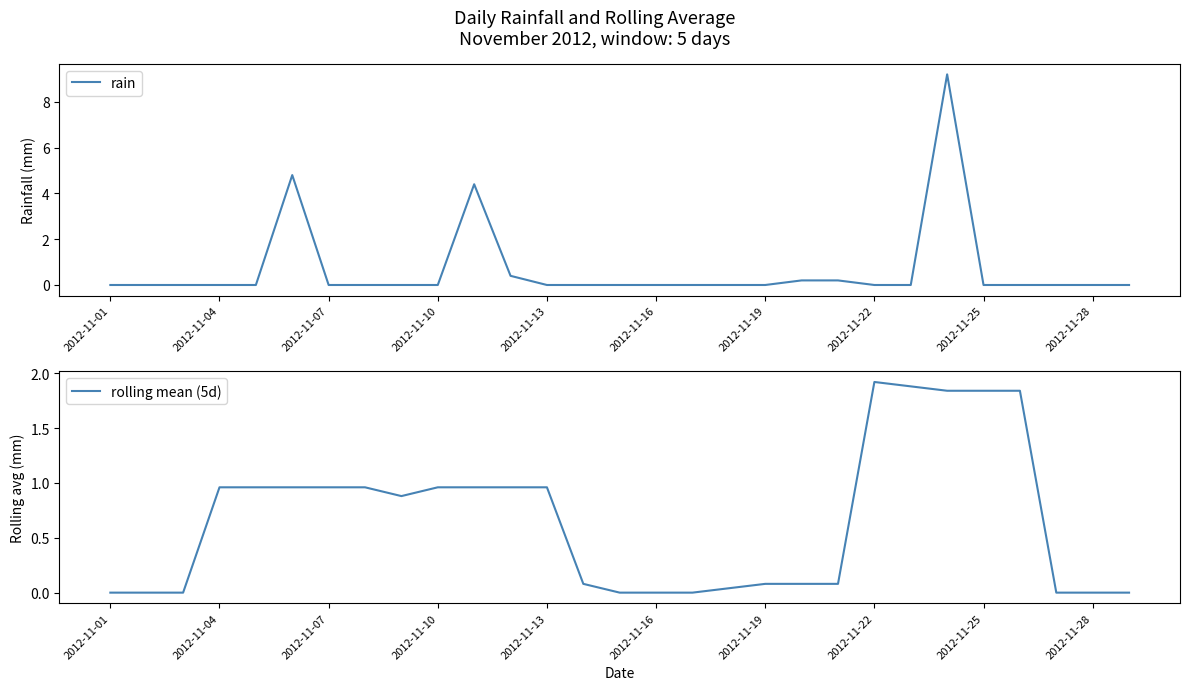

Which series has the largest total across all categories?

rain